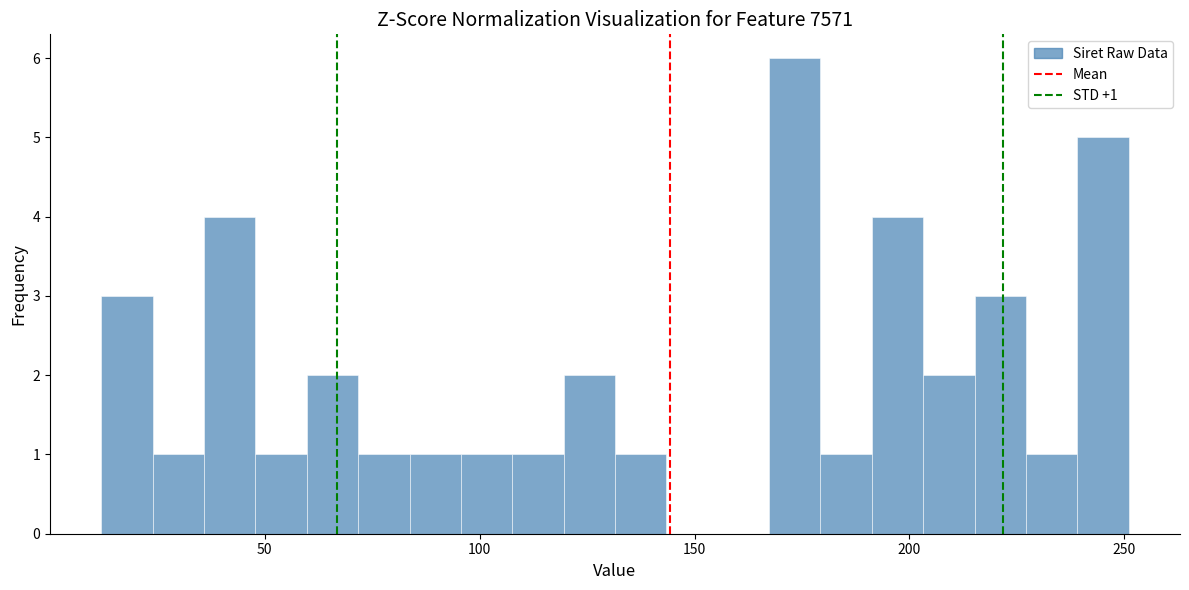

Around what value on the x-axis is the tallest bar? Give the approximate position of its centre, as read against the axis.

175